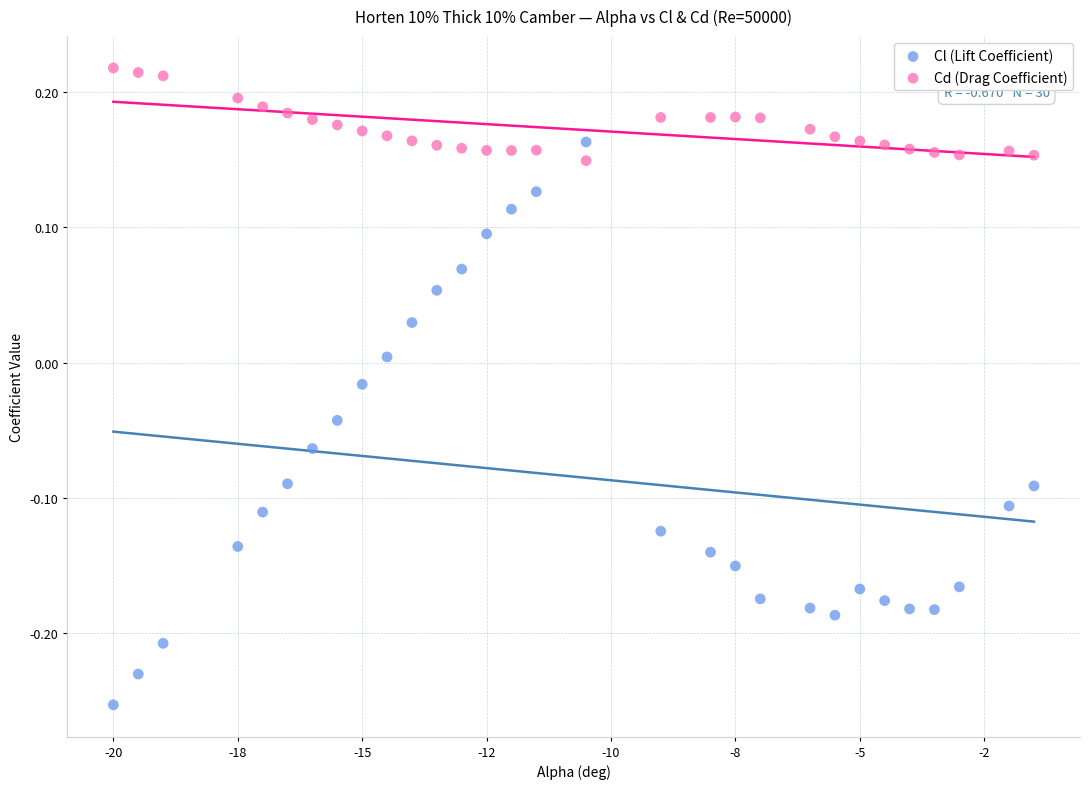

What are all the series names shown in the legend?

Cl (Lift Coefficient), Cd (Drag Coefficient)